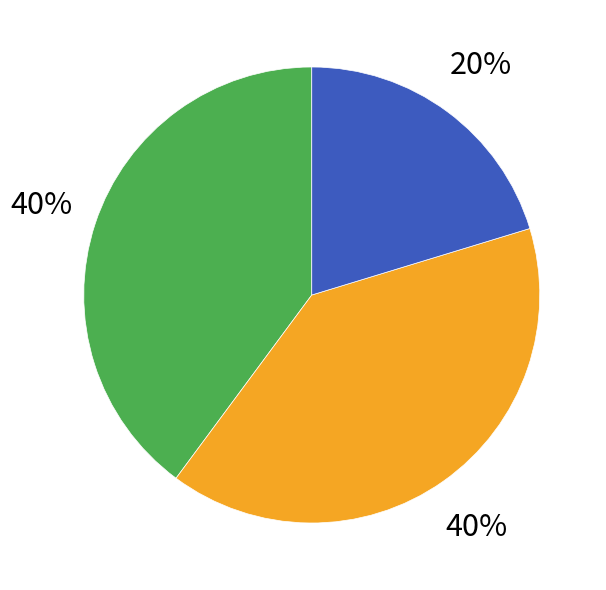

To the nearest percent, what is the difference between the largest and smallest slice percentages?

20%